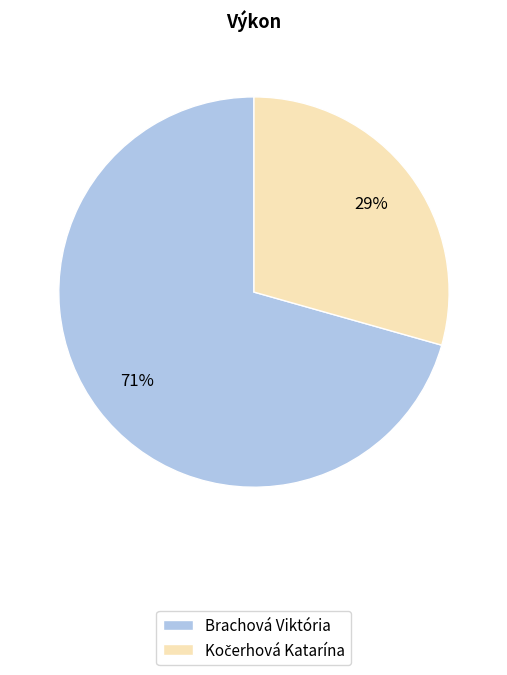

To the nearest percent, what percentage of the pie is Brachová Viktória?

71%